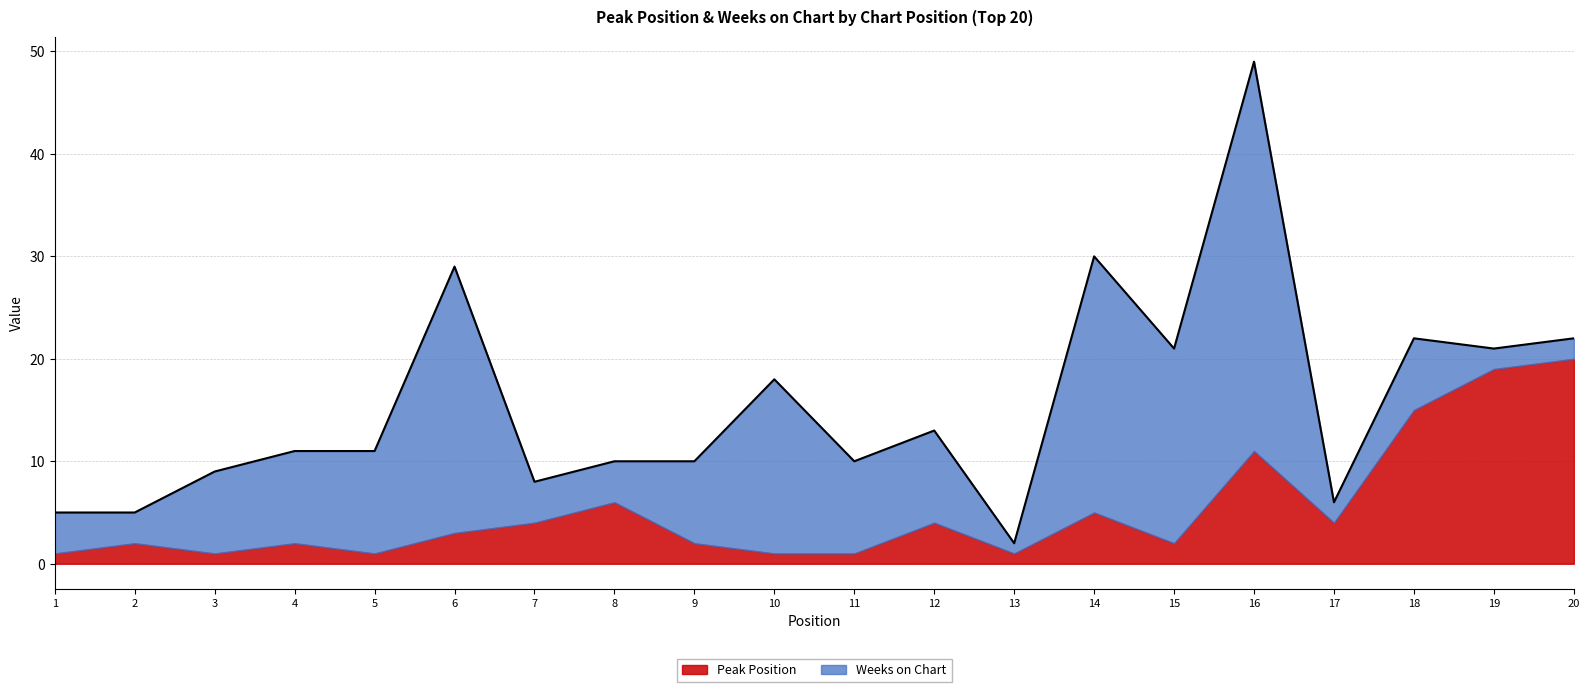

Which category has the highest value in the Weeks on Chart series?

16